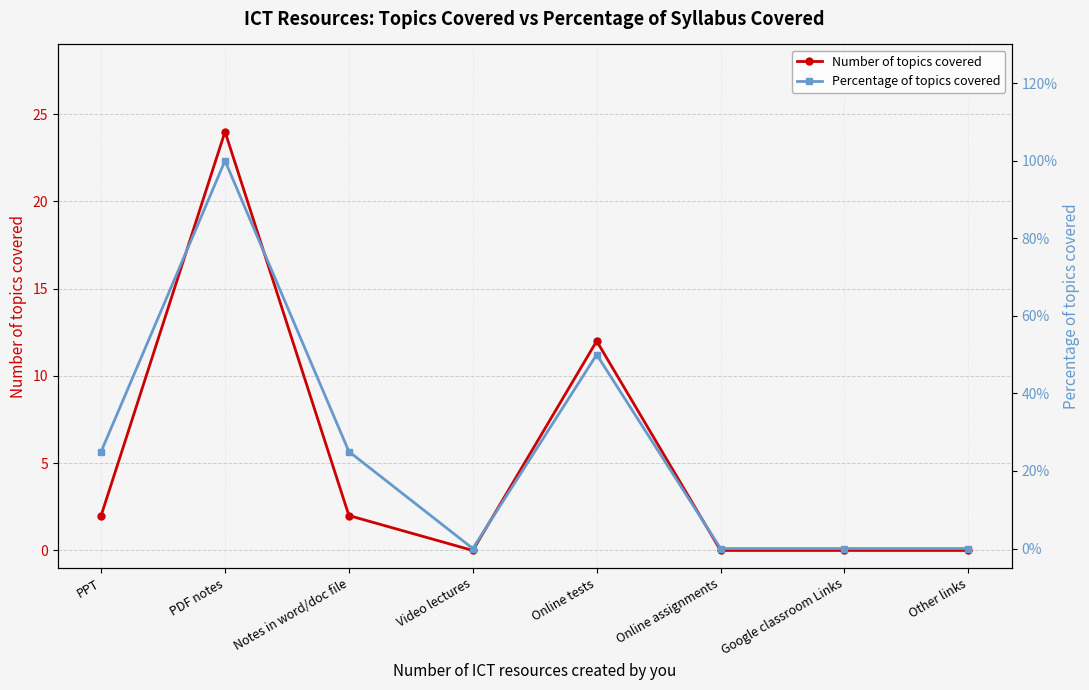

How many data points in Number of topics covered are above 2?

2